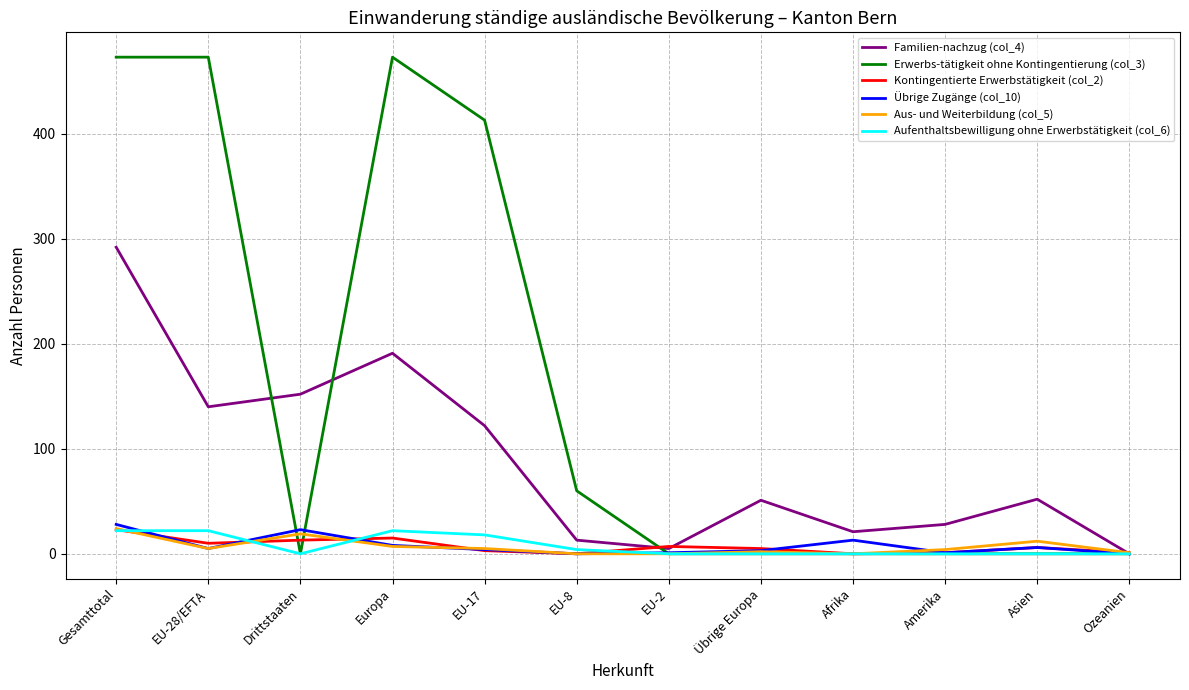

The value of Kontingentierte Erwerbstätigkeit (col_2) at EU-8 is 0. True or false?

True